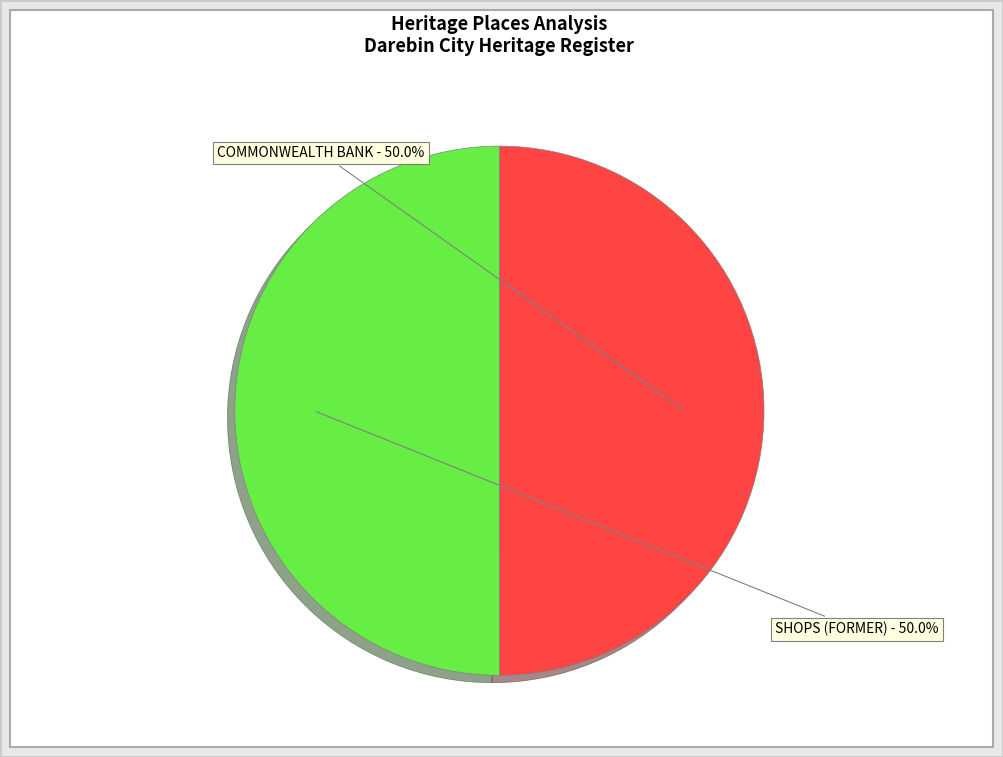

To the nearest percent, what percentage of the pie is SHOPS (FORMER)?

50%